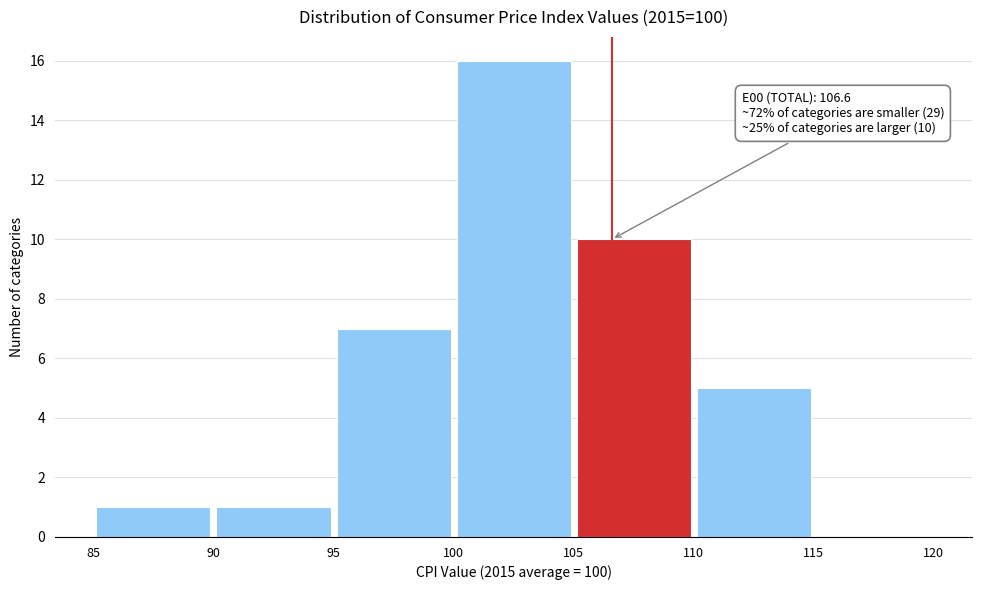

Over which range of the x-axis is the bar tallest?

100 to 105